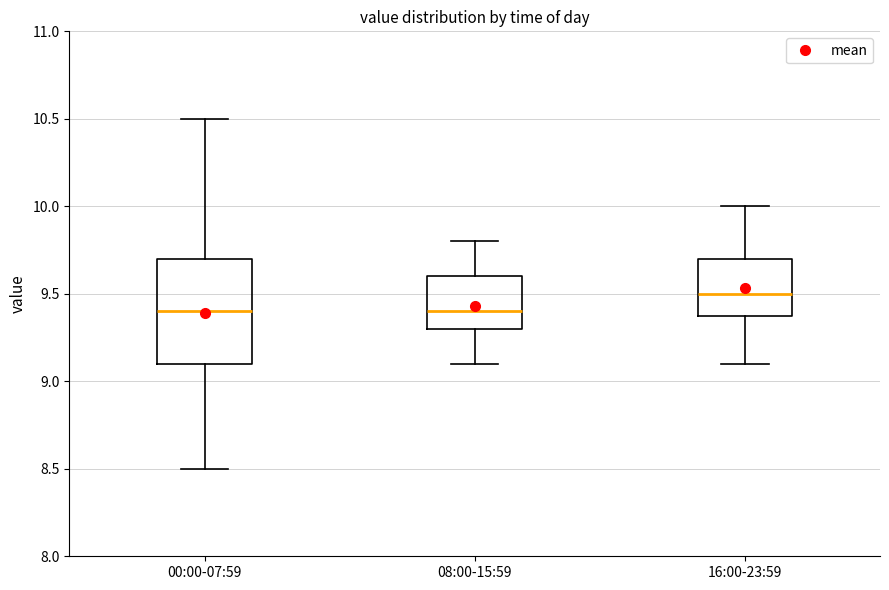

Reading left to right, read every box against the y-axis: the position of its median line, the range the box covers, and the ends of its whiskers. The values are not printed on the chart, so give them approximately, as read against the axis.

00:00-07:59: median 9.4, box 9.1 to 9.7, whiskers 8.5 to 10.5
08:00-15:59: median 9.4, box 9.3 to 9.6, whiskers 9.1 to 9.8
16:00-23:59: median 9.5, box 9.4 to 9.7, whiskers 9.1 to 10.0